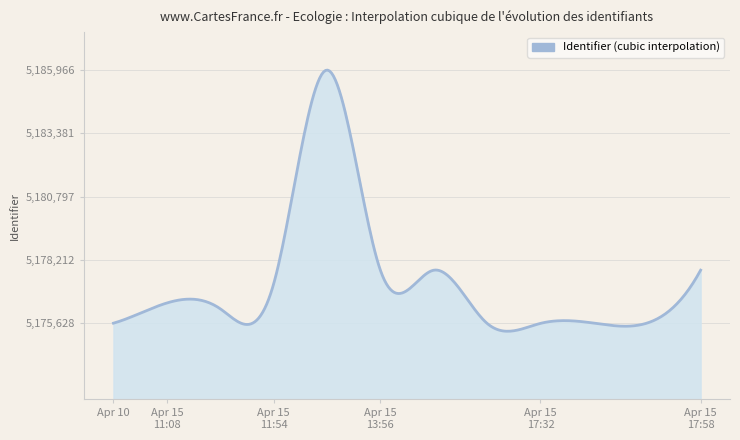

What is the minimum value shown in the chart?

5175306.8